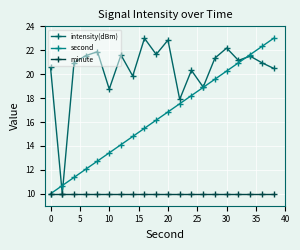

What is the minimum value for minute?

10.0